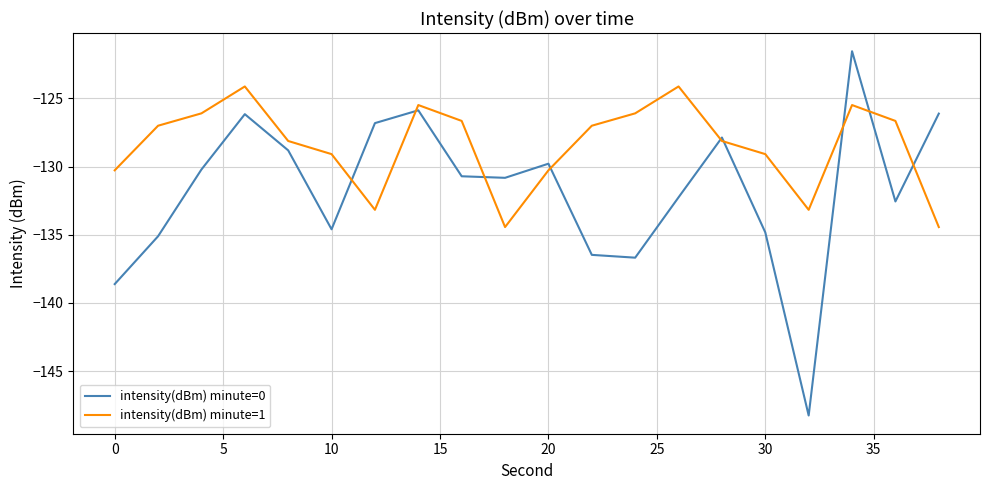

What is the smallest value displayed?

-148.2